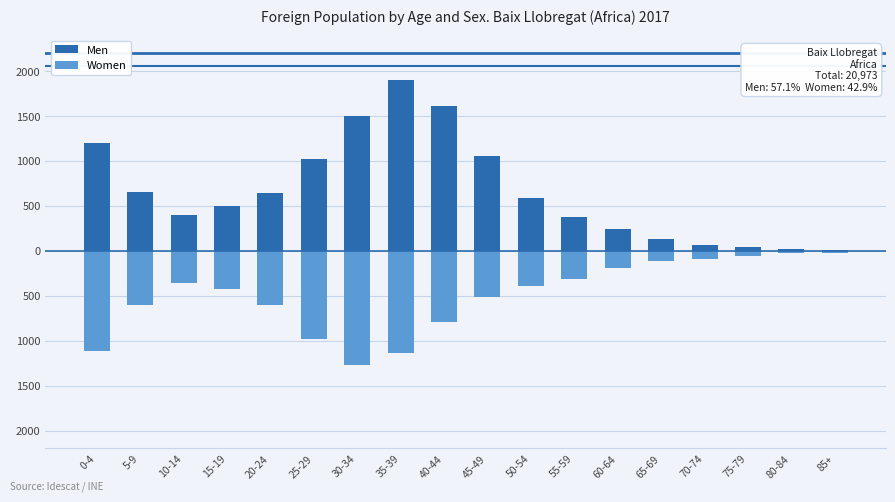

Which has a higher value, 20-24 or 45-49?

45-49